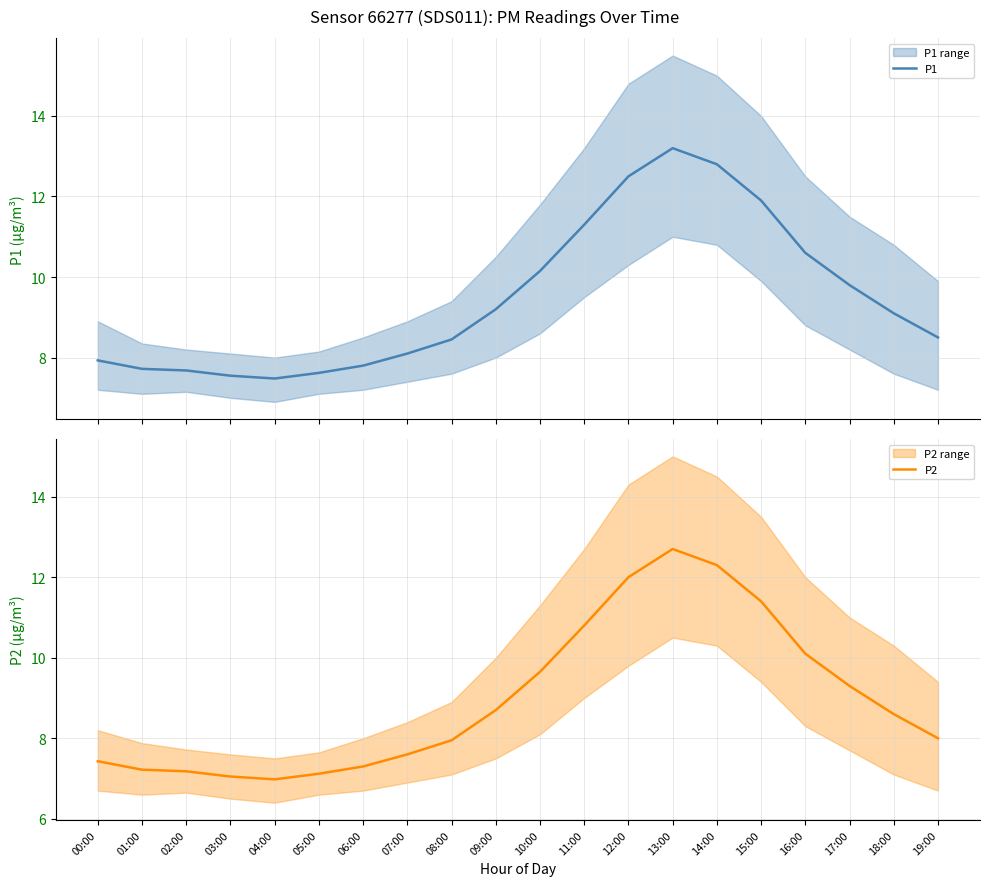

What are all the series names shown in the legend?

P1, P2